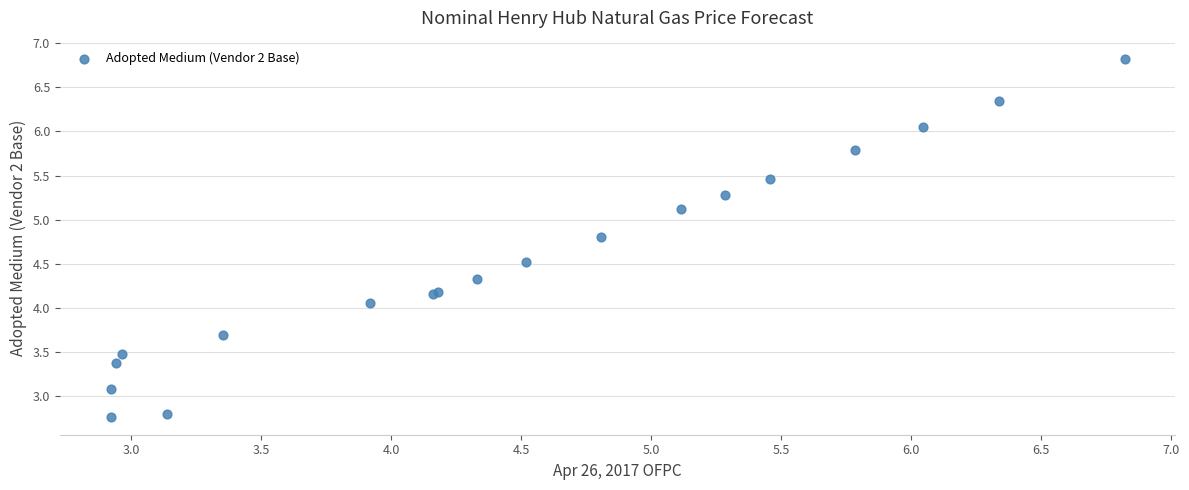

What Y value in the scatter plot is closest to 4?

4.1